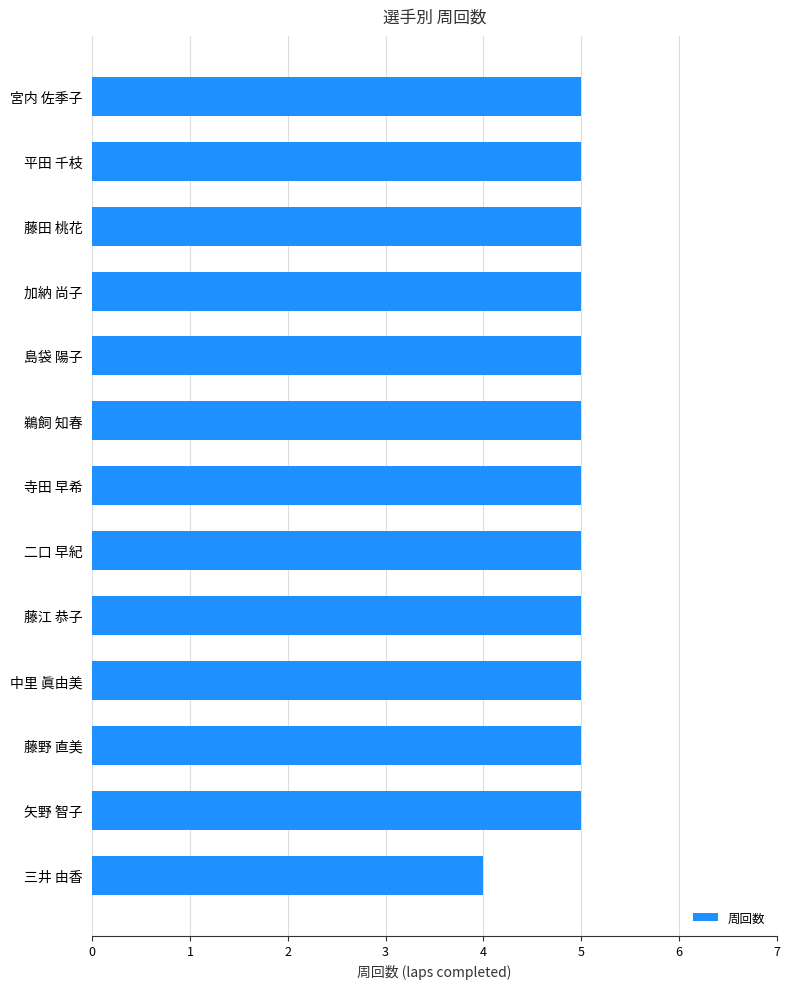

What is the average value?

5